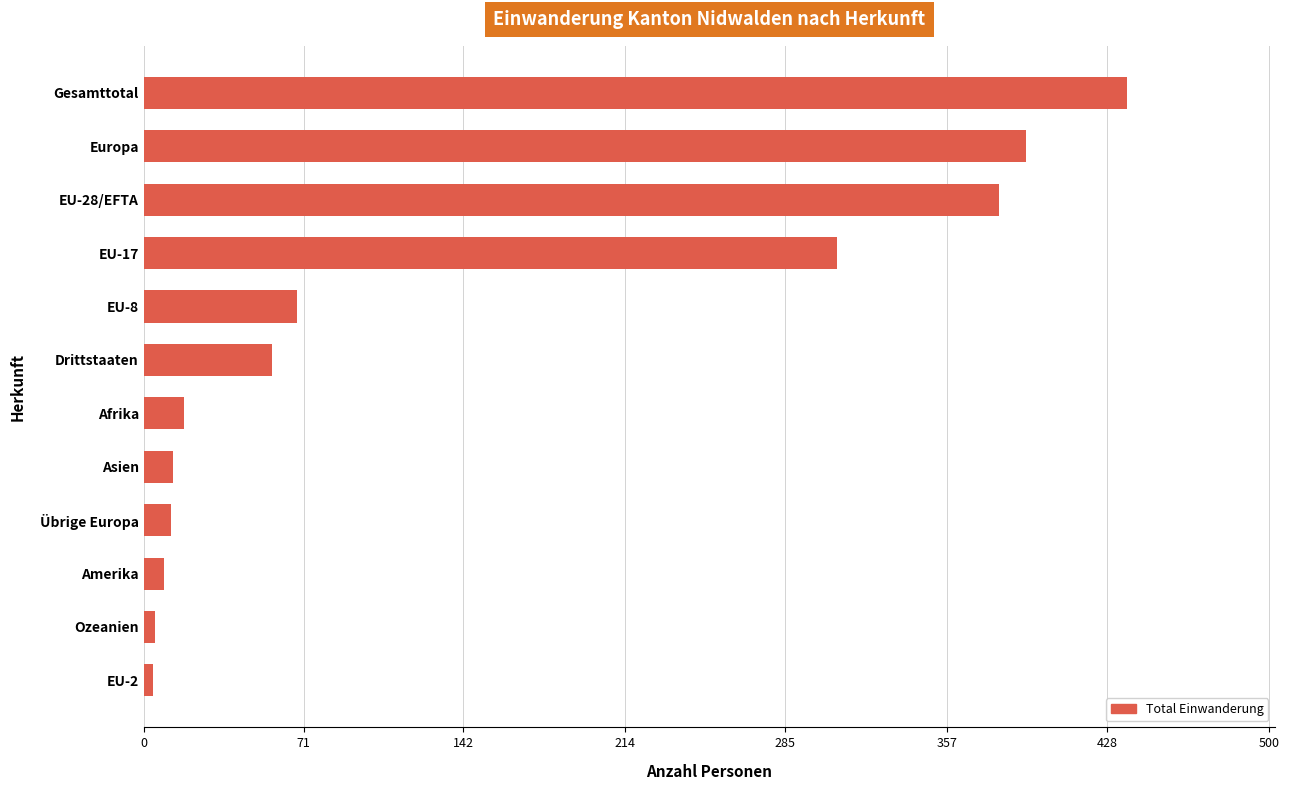

What is the label of the 12th bar from the bottom?

Gesamttotal